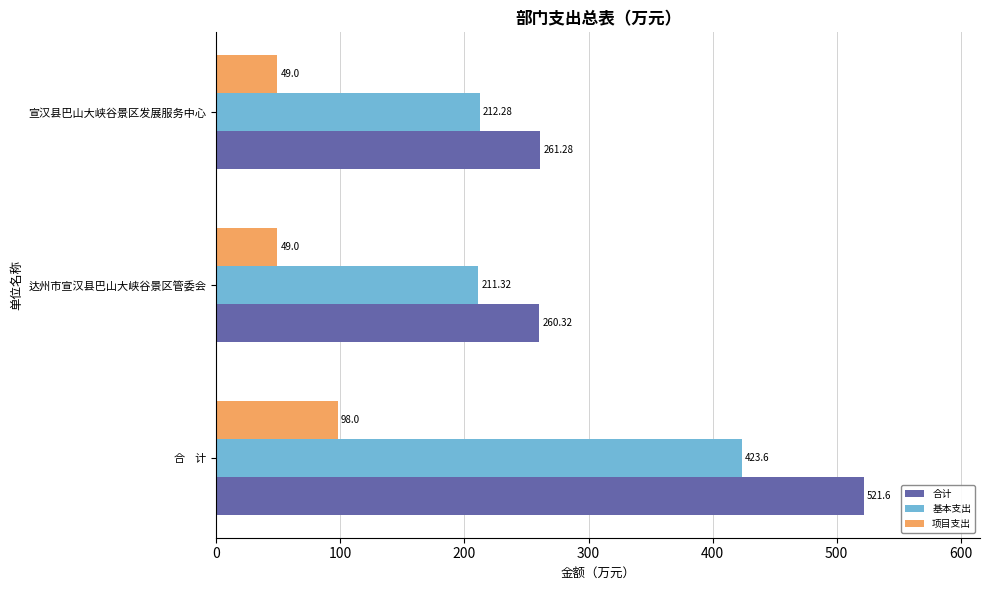

Rank the categories by 合计 value from highest to lowest.

合    计, 宣汉县巴山大峡谷景区发展服务中心, 达州市宣汉县巴山大峡谷景区管委会